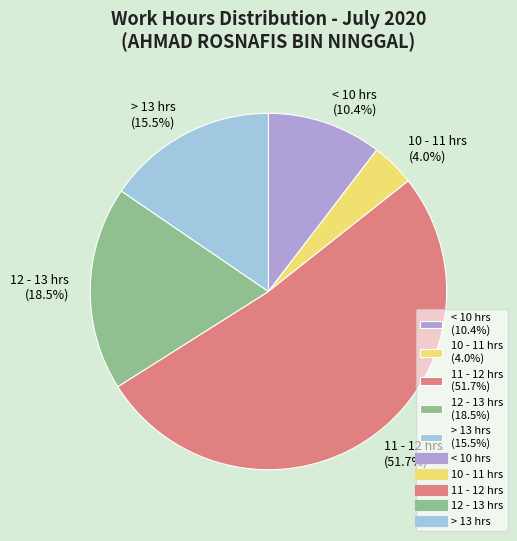

Which category accounts for the majority?

11 - 12 hrs (51.7%)